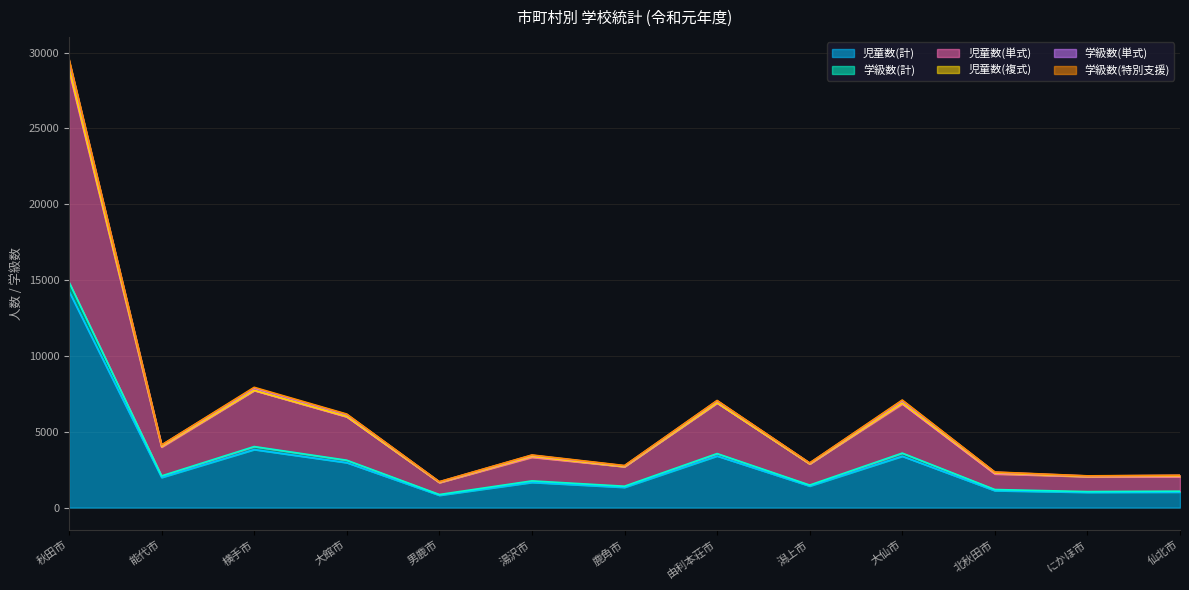

Does the chart have visible grid lines?

Yes